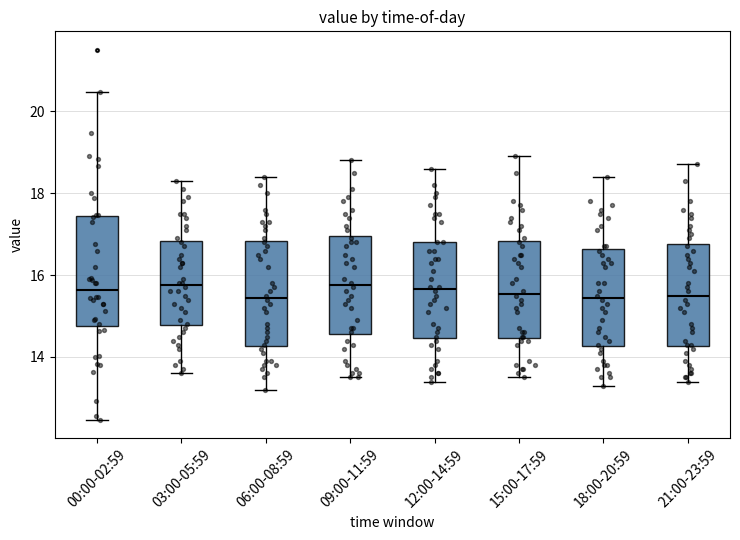

Where does the median line of the box for 12:00-14:59 sit on the y-axis? The values are not printed on the chart, so give them approximately, as read against the axis.

15.6